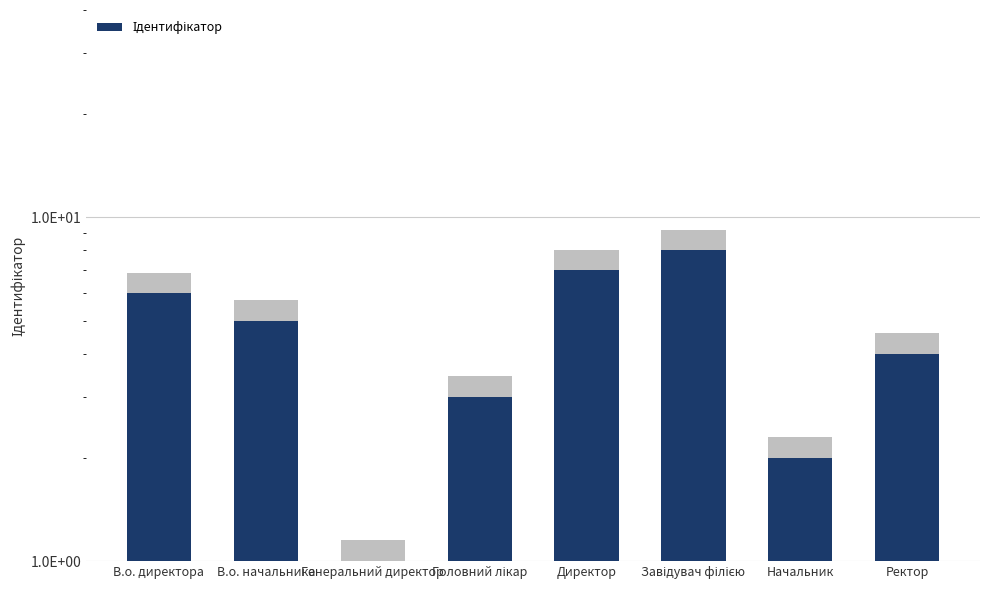

What is the minimum value shown in the chart?

1